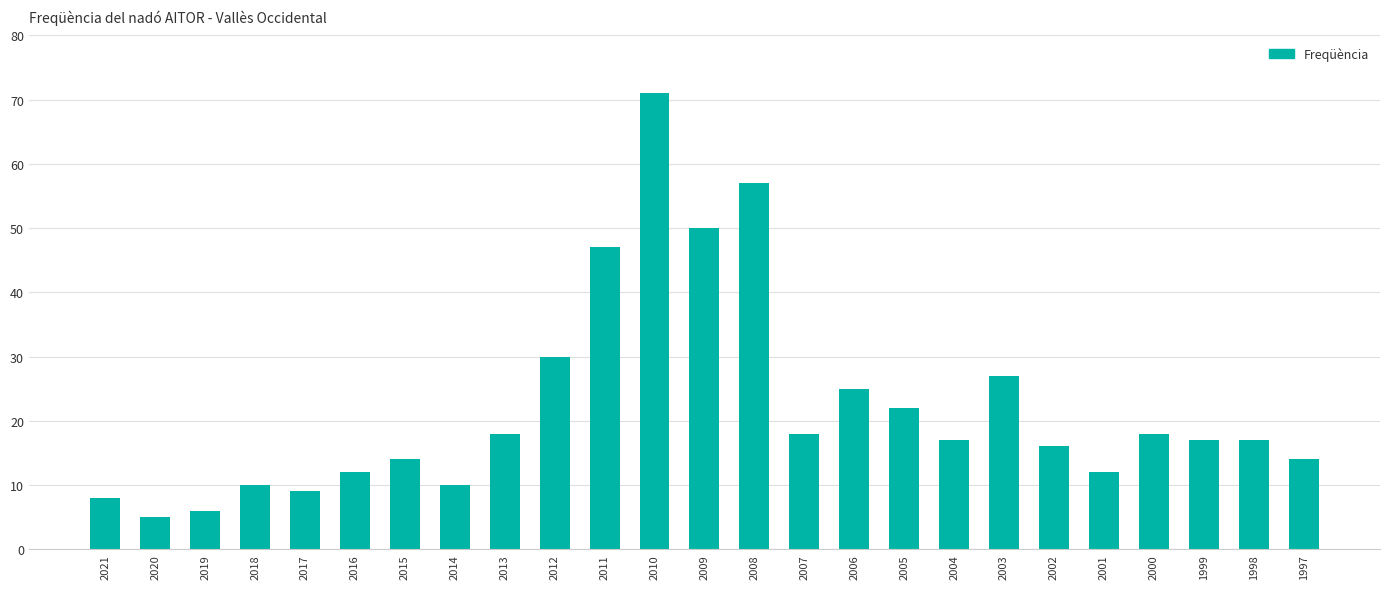

Approximately how many times larger is the value at 2005 compared to 2002?

1.4